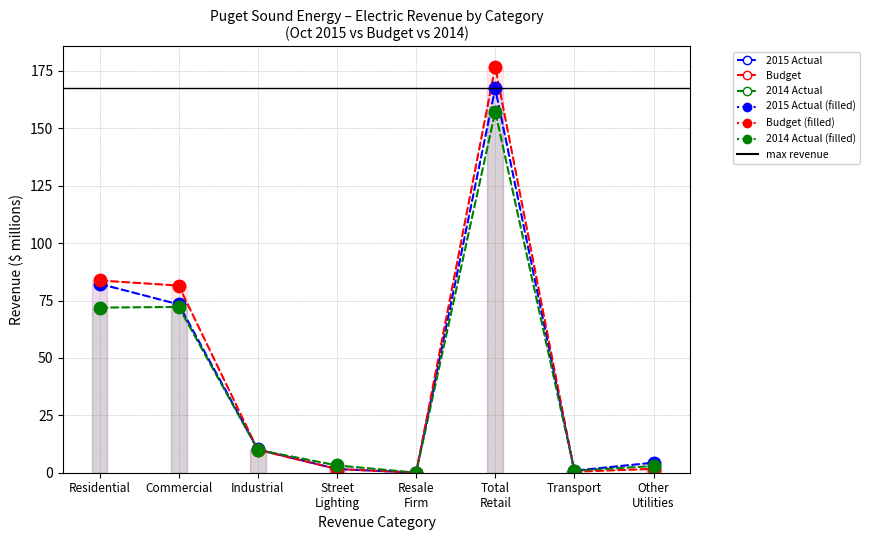

Which has a higher value, Commercial or Street Lighting?

Commercial